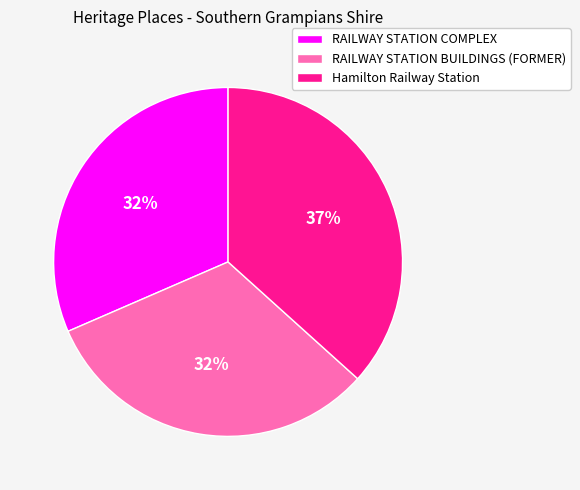

Approximately how many times larger is the value at RAILWAY STATION BUILDINGS (FORMER) compared to Hamilton Railway Station?

0.9